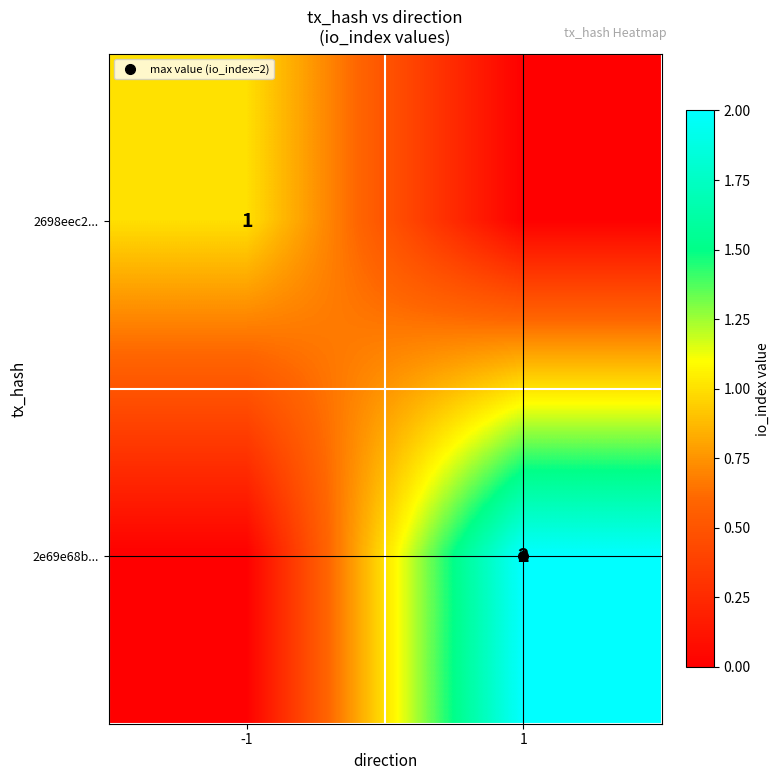

List the labels in order of 2e69e68b... value, largest first.

1, -1